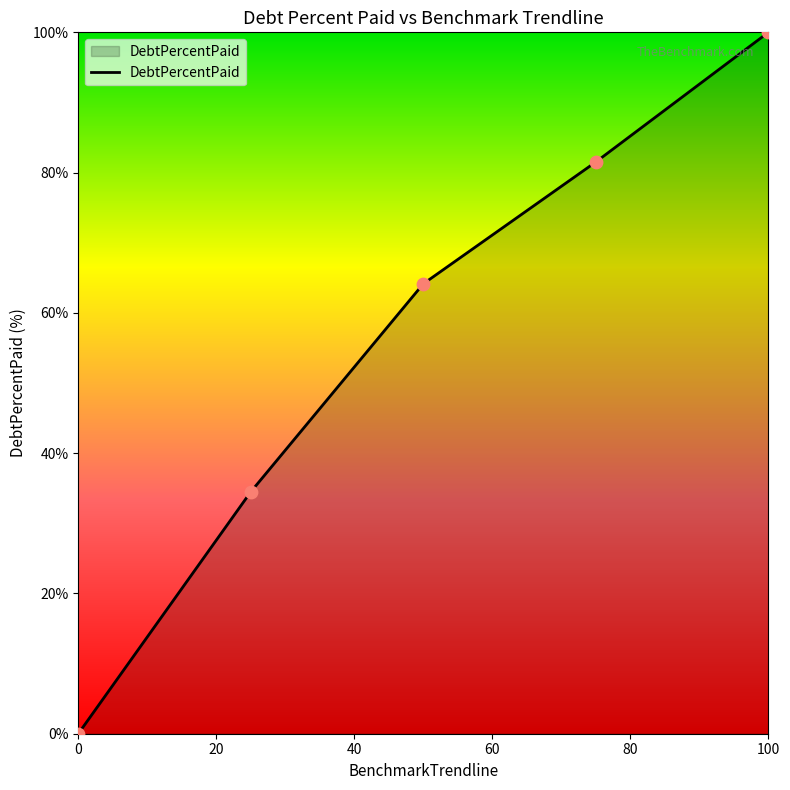

What is the sum of all values?

280.2